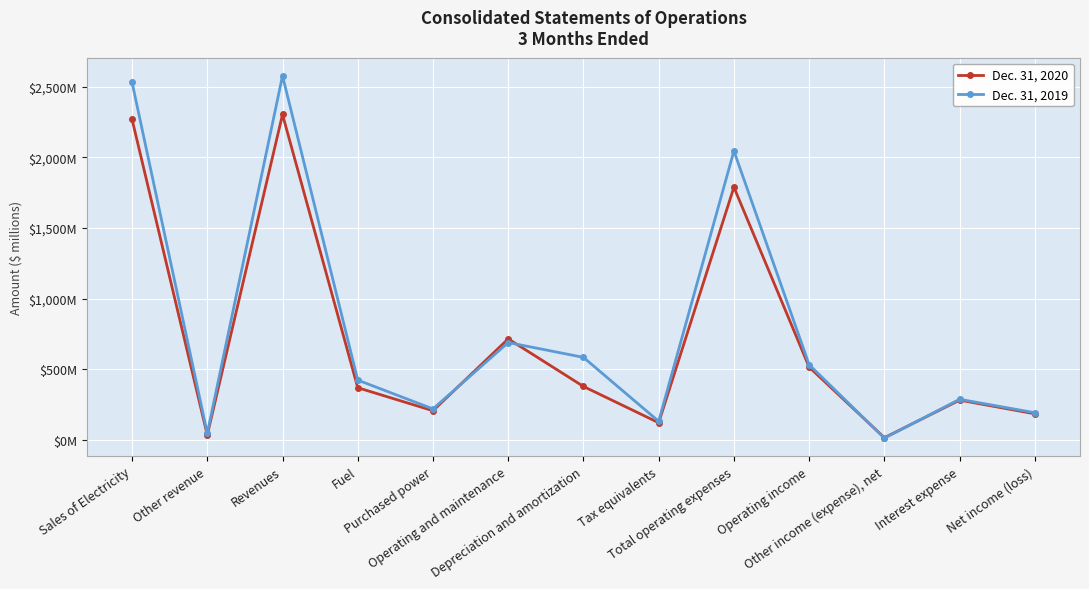

What is the label of the 3rd point from the left?

Revenues